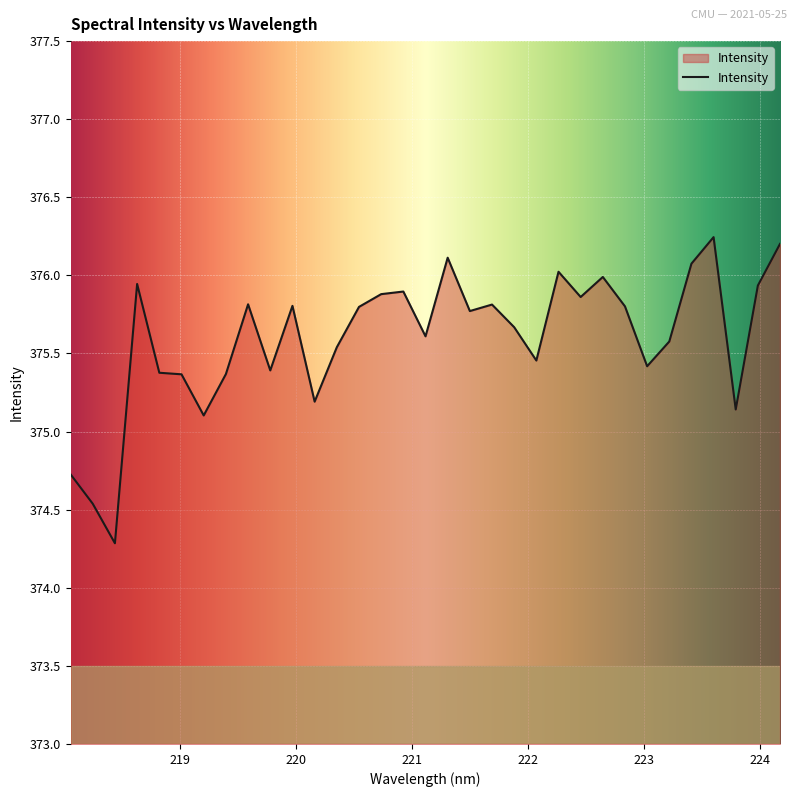

List the labels in order of value, smallest first.

218.442, 218.2508, 218.0596, 219.2067, 223.7895, 220.1623, 219.0156, 219.3979, 218.8244, 219.7801, 223.0264, 222.0721, 220.3533, 223.2172, 221.1174, 221.8812, 221.4993, 220.5444, 222.8355, 219.9712, 221.6902, 219.589, 222.4538, 220.7354, 220.9264, 223.9802, 218.6332, 222.6447, 222.263, 223.408, 221.3083, 224.1709, 223.5987